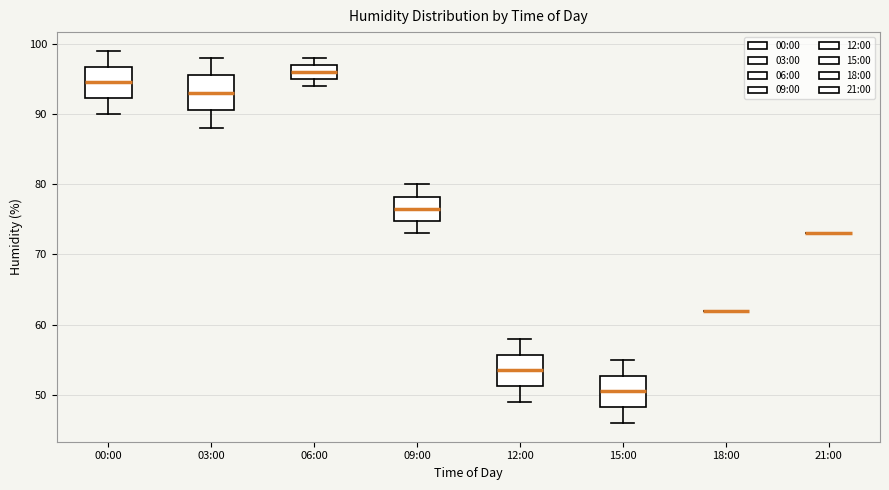

Where does the median line of the box for 15:00 sit on the y-axis? The values are not printed on the chart, so give them approximately, as read against the axis.

51